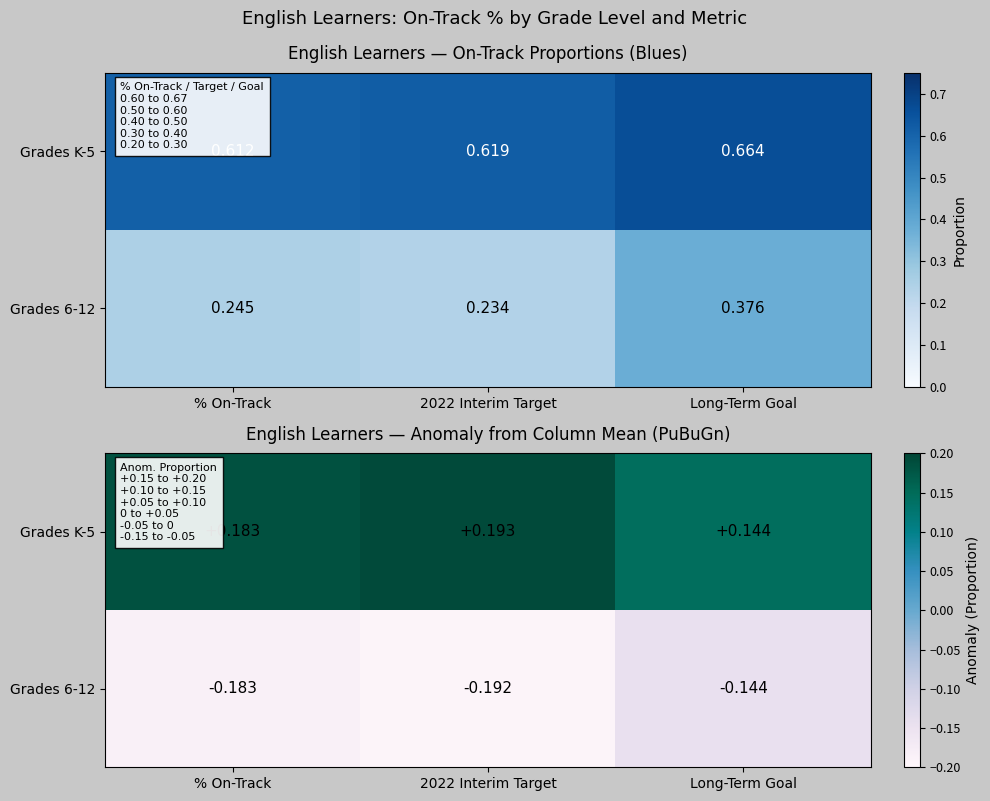

Is it true that Grades K-5 equals 0.2 at 2022 Interim Target?

True